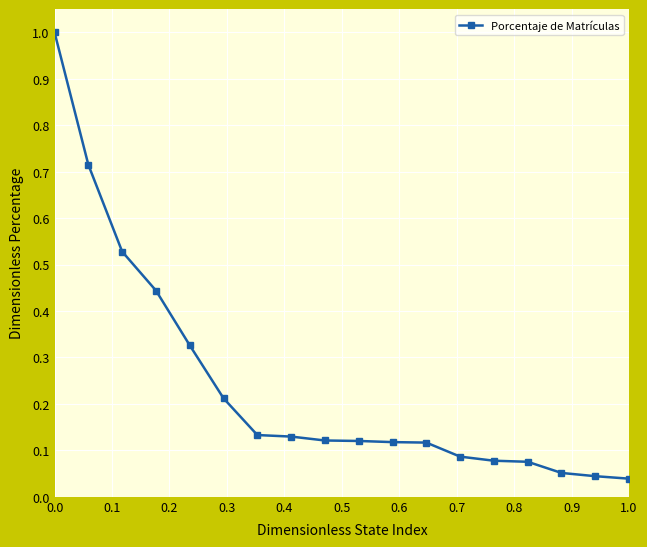

What is the greatest value displayed?

1.0